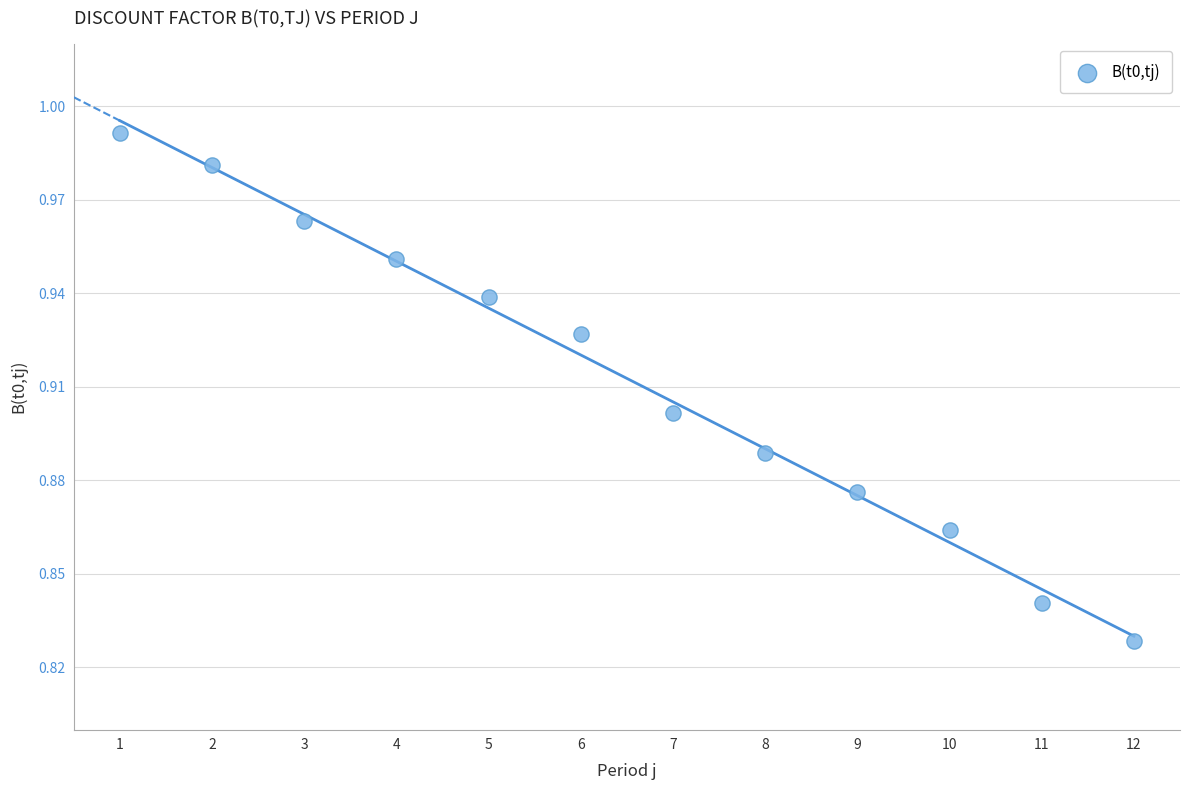

What is the average X value?

6.5